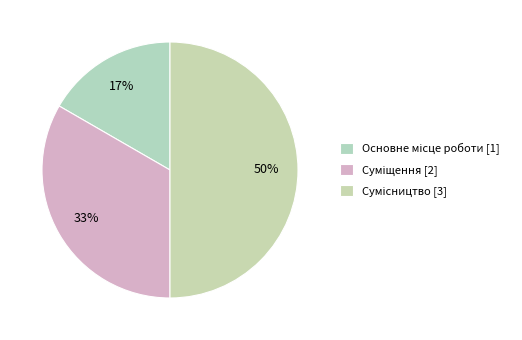

To the nearest percent, what portion does Сумісництво represent?

50%